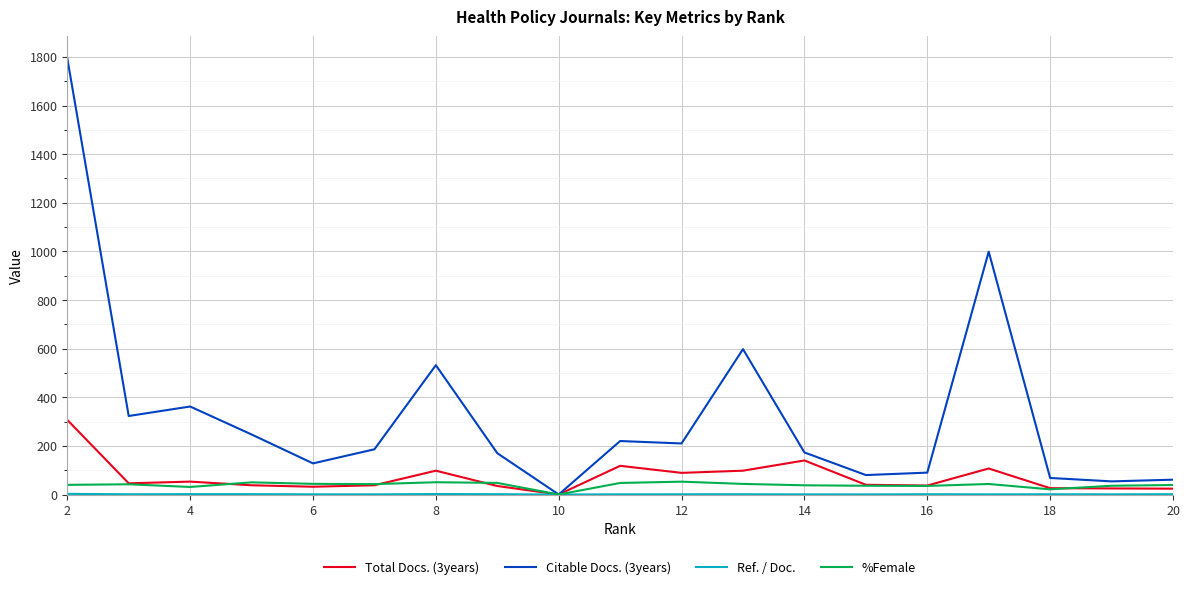

Which series has the largest range (max minus min)?

Citable Docs. (3years)